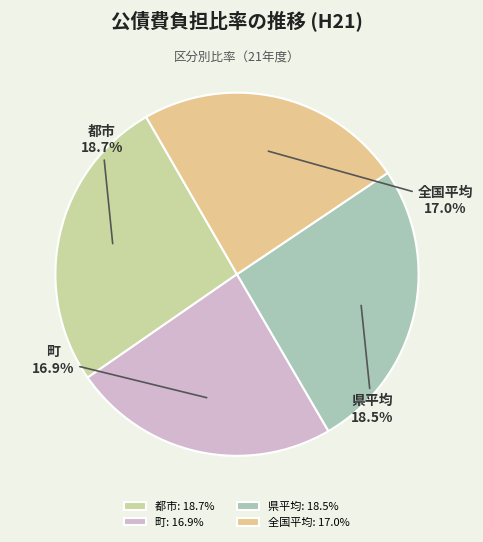

Combined, what portion of the pie is 全国平均 and 町?

47.7%